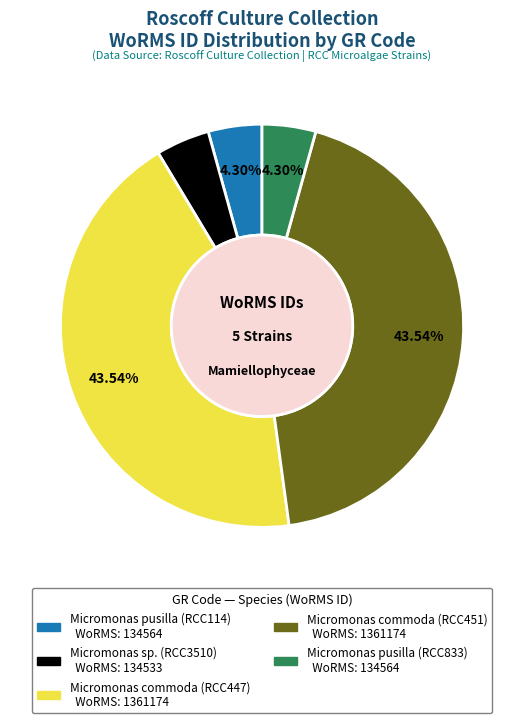

To the nearest percent, what is the difference between the largest and smallest slice percentages?

39%